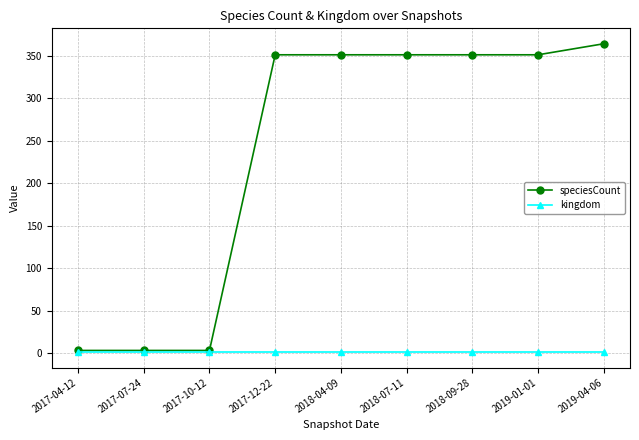

Reading left to right, list all the values displayed in this chart.

speciesCount: 2017-04-12=3	2017-07-24=3	2017-10-12=3	2017-12-22=351	2018-04-09=351	2018-07-11=351	2018-09-28=351	2019-01-01=351	2019-04-06=364
kingdom: 2017-04-12=1	2017-07-24=1	2017-10-12=1	2017-12-22=1	2018-04-09=1	2018-07-11=1	2018-09-28=1	2019-01-01=1	2019-04-06=1